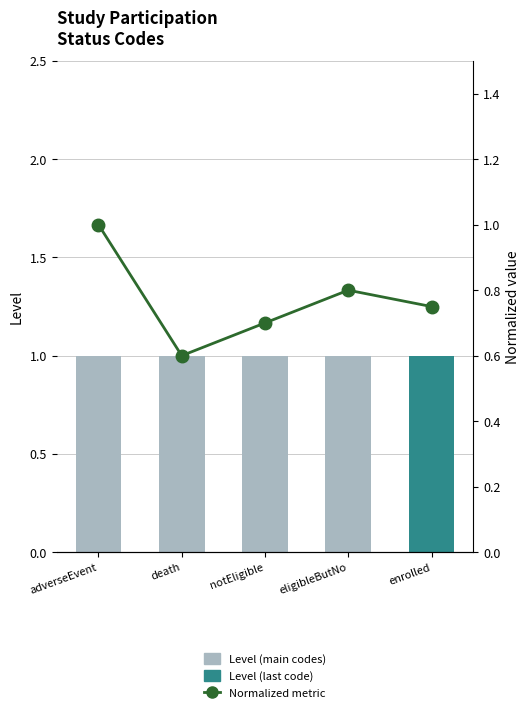

What is the label of the 1st bar from the right?

enrolled